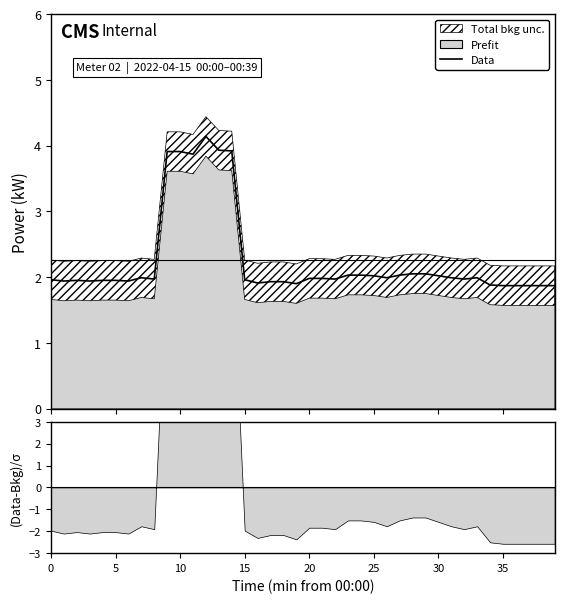

What value does the data have at 22?

2.0